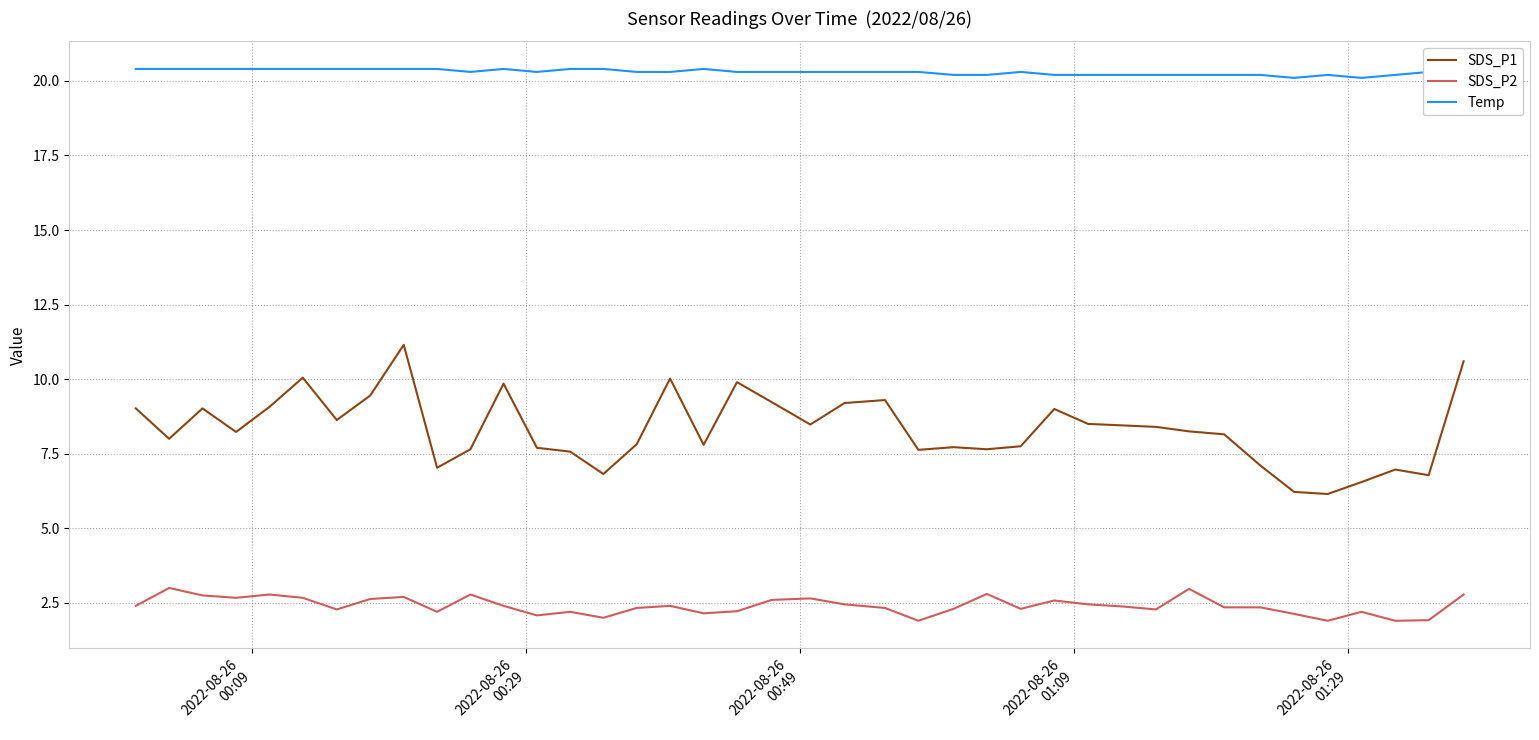

Which series has the largest total across all categories?

Temp